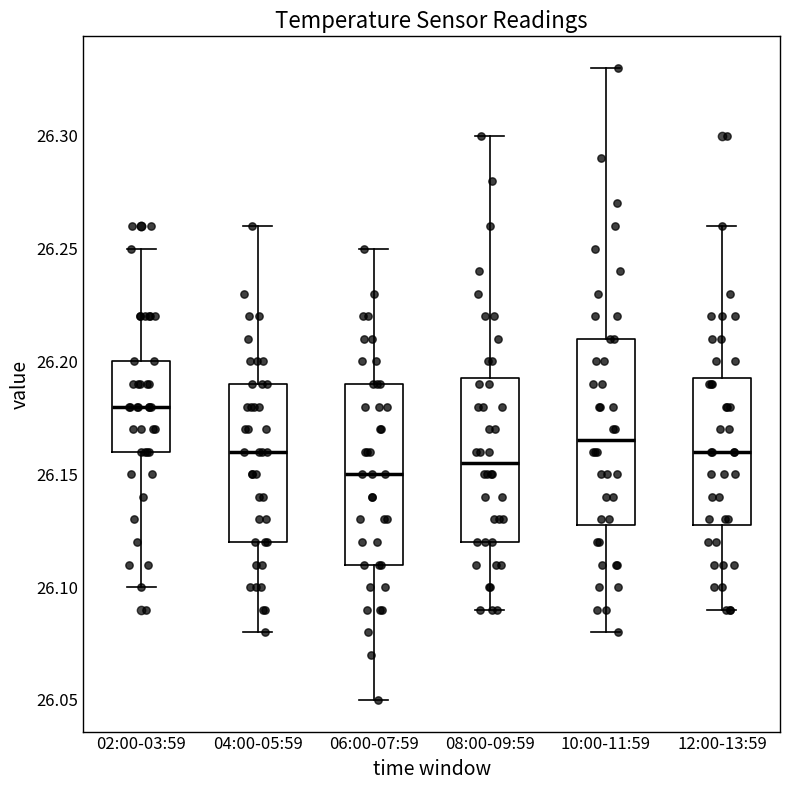

Reading left to right, transcribe this box plot: for each box, give where its median line is, the range the box spans, and where its two whiskers end, as read against the y-axis. The values are not printed on the chart, so give them approximately, as read against the axis.

02:00-03:59: median 26.180, box 26.160 to 26.200, whiskers 26.100 to 26.250
04:00-05:59: median 26.160, box 26.120 to 26.190, whiskers 26.080 to 26.260
06:00-07:59: median 26.150, box 26.110 to 26.190, whiskers 26.050 to 26.250
08:00-09:59: median 26.155, box 26.120 to 26.195, whiskers 26.090 to 26.300
10:00-11:59: median 26.165, box 26.130 to 26.210, whiskers 26.080 to 26.330
12:00-13:59: median 26.160, box 26.130 to 26.195, whiskers 26.090 to 26.260